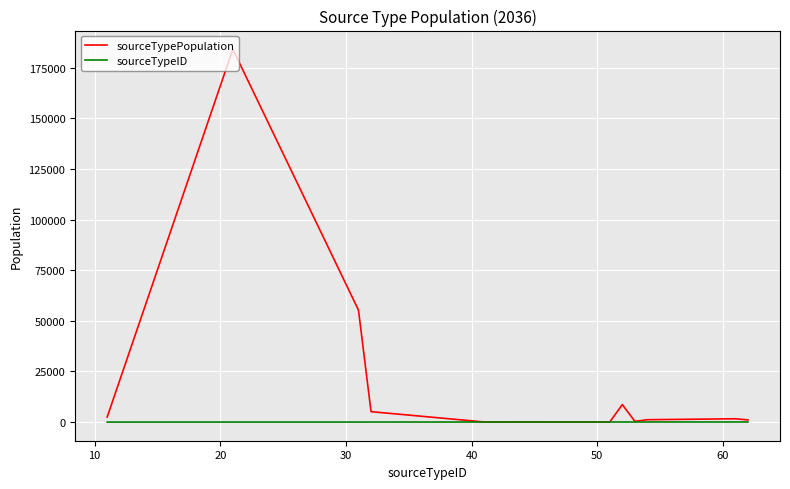

Rank the series by their average value, from lowest to highest.

sourceTypeID, sourceTypePopulation